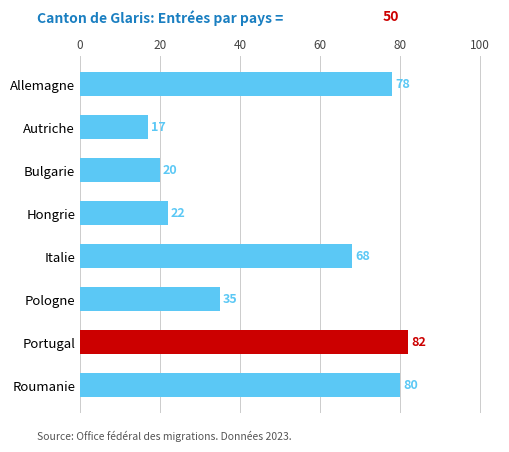

True or false: the data shows 80 at Roumanie.

True